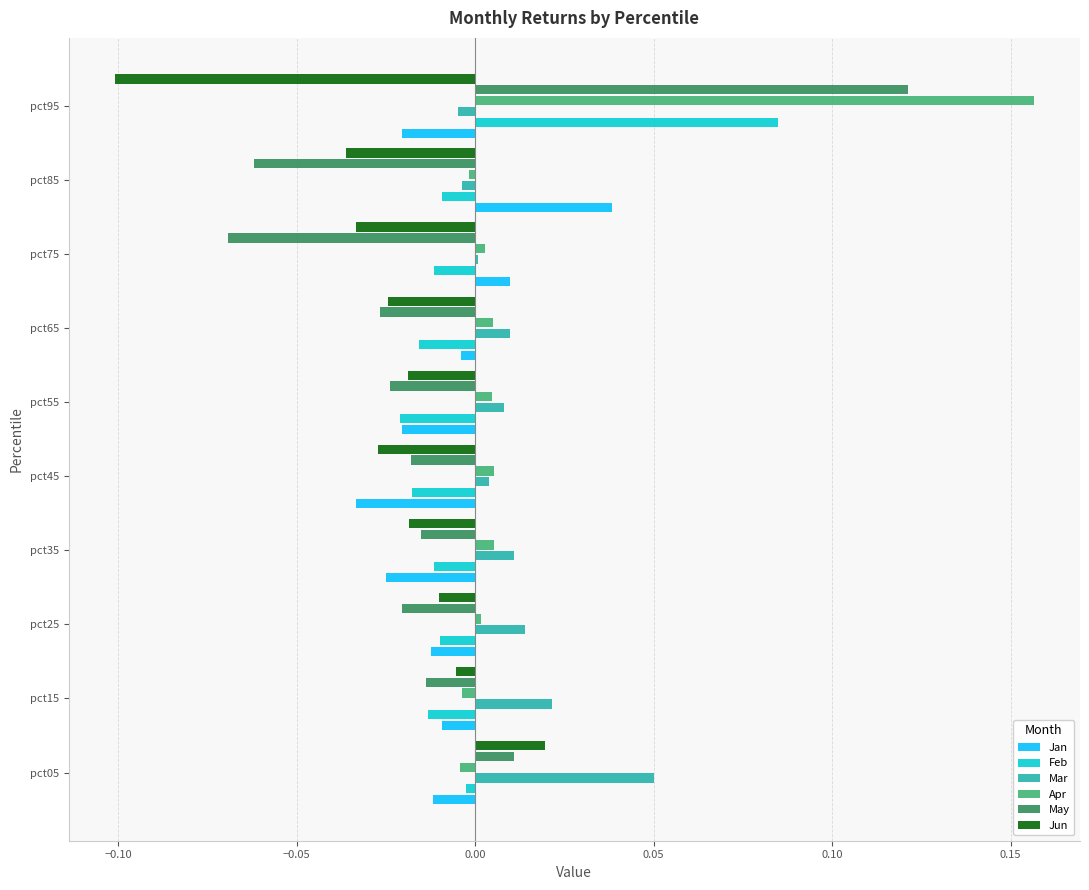

True or false: Apr has a value of -0.0 at pct85.

True